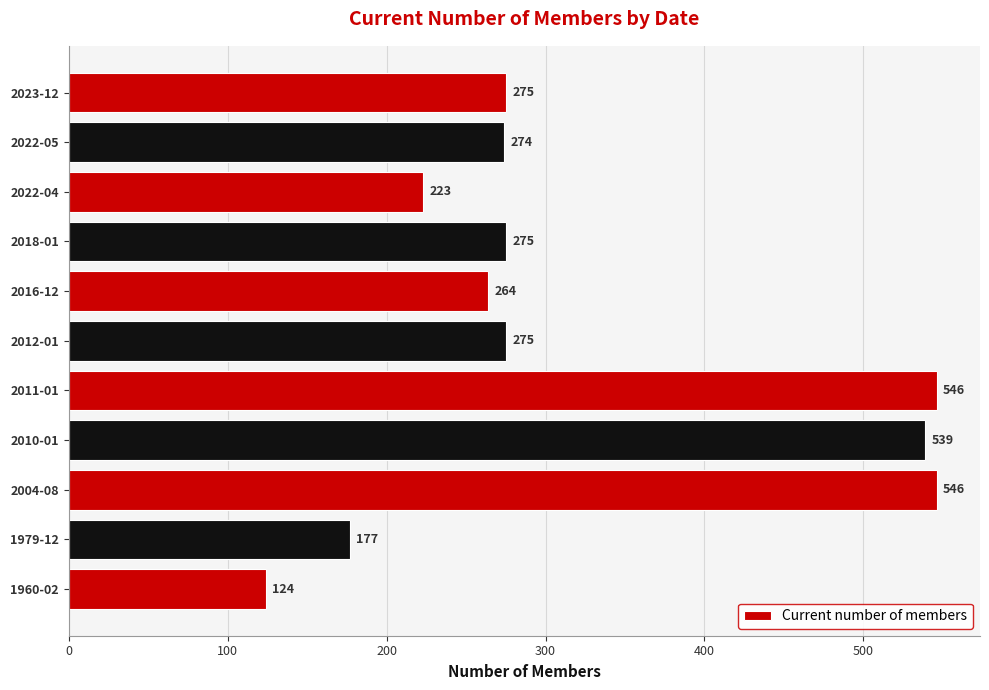

What is the greatest value displayed?

546